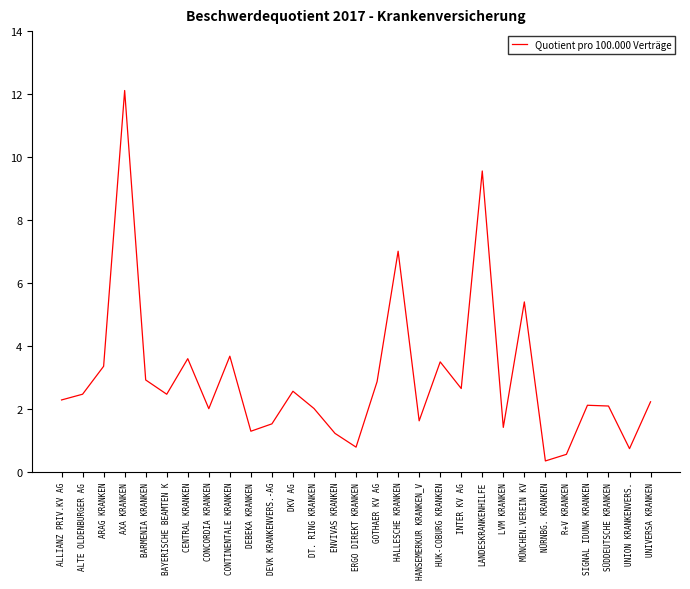

True or false: the data shows 4.8 at GOTHAER KV AG.

False